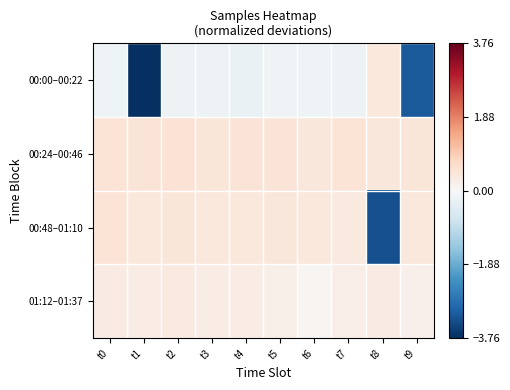

Which series has the widest spread of values?

00:00–00:22